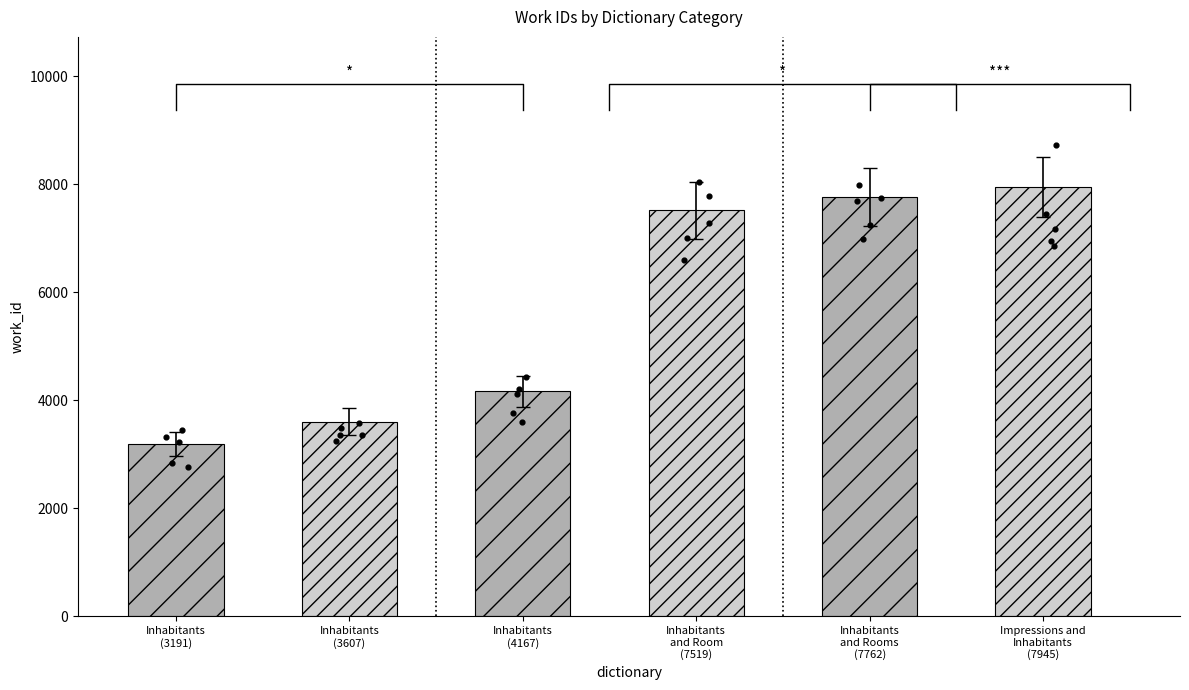

Between Inhabitants and Rooms (7762) and Impressions and Inhabitants (7945), which is larger?

Impressions and Inhabitants (7945)